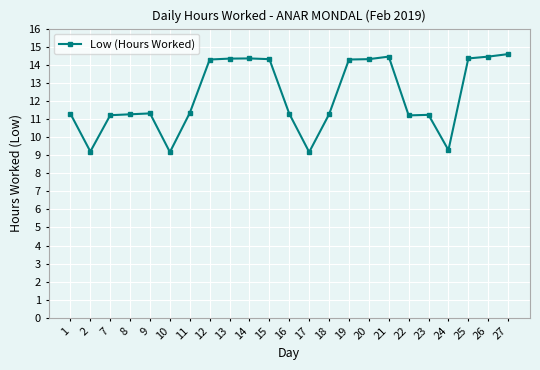

At which label does the data first exceed 11?

1